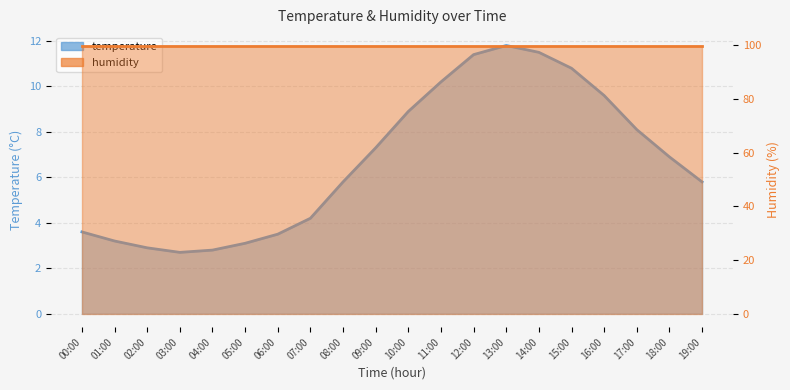

What is the approximate value at 02:00?

2.9